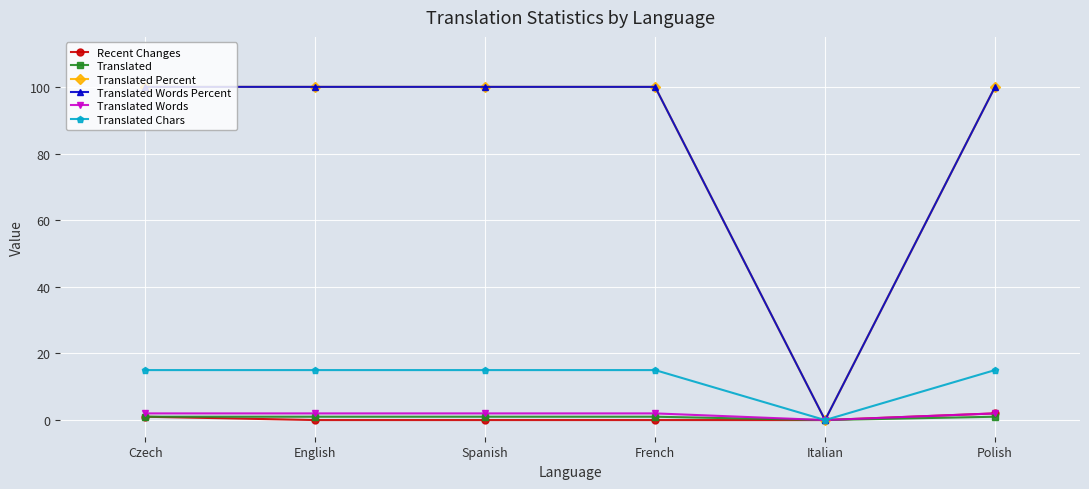

Is this an area chart (filled region under the line)?

No